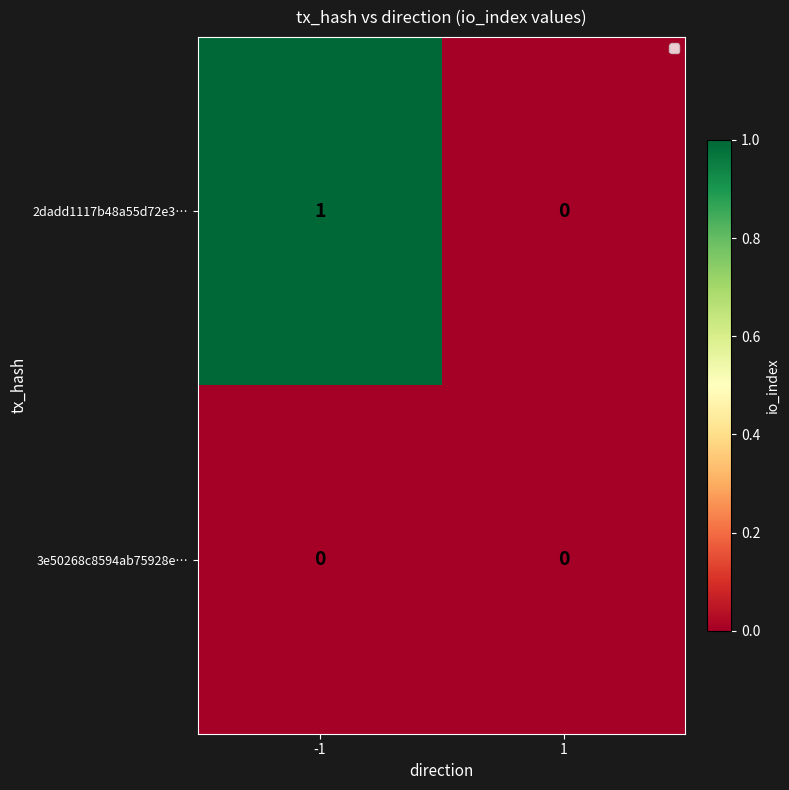

True or false: 3e50268c8594ab75928e… has a value of 0 at -1.

True